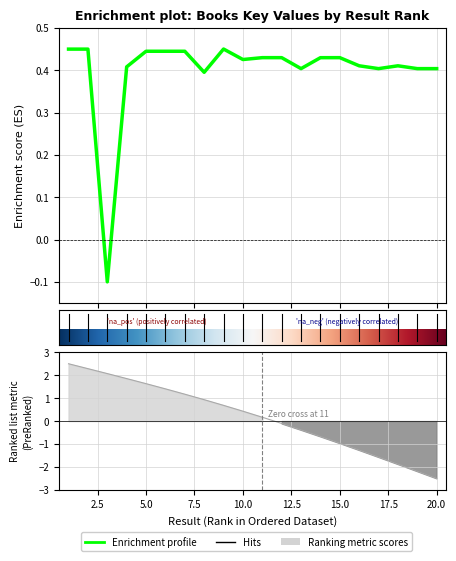

Reading left to right, what are all the values shown in this chart?

1=0.4	2=0.4	3=-0.1	4=0.4	5=0.4	6=0.4	7=0.4	8=0.4	9=0.5	10=0.4	11=0.4	12=0.4	13=0.4	14=0.4	15=0.4	16=0.4	17=0.4	18=0.4	19=0.4	20=0.4